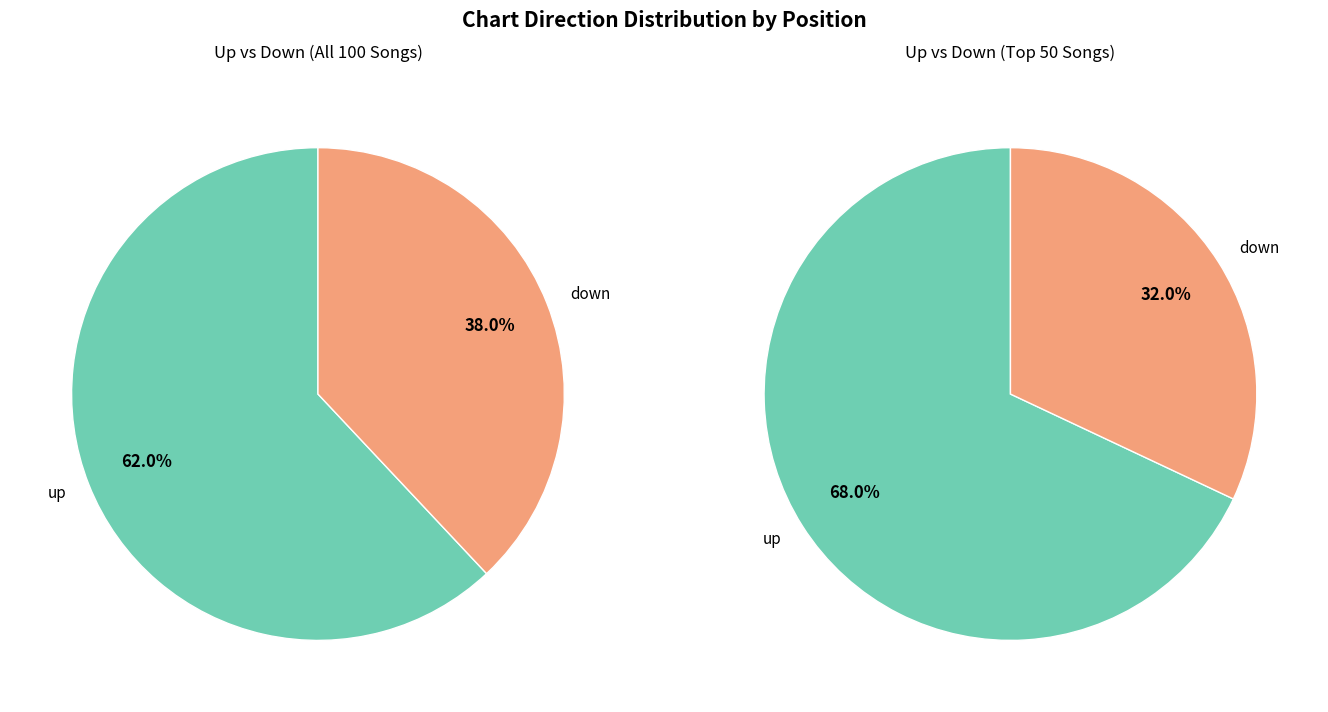

Is there any slice that represents more than half of the pie?

Yes